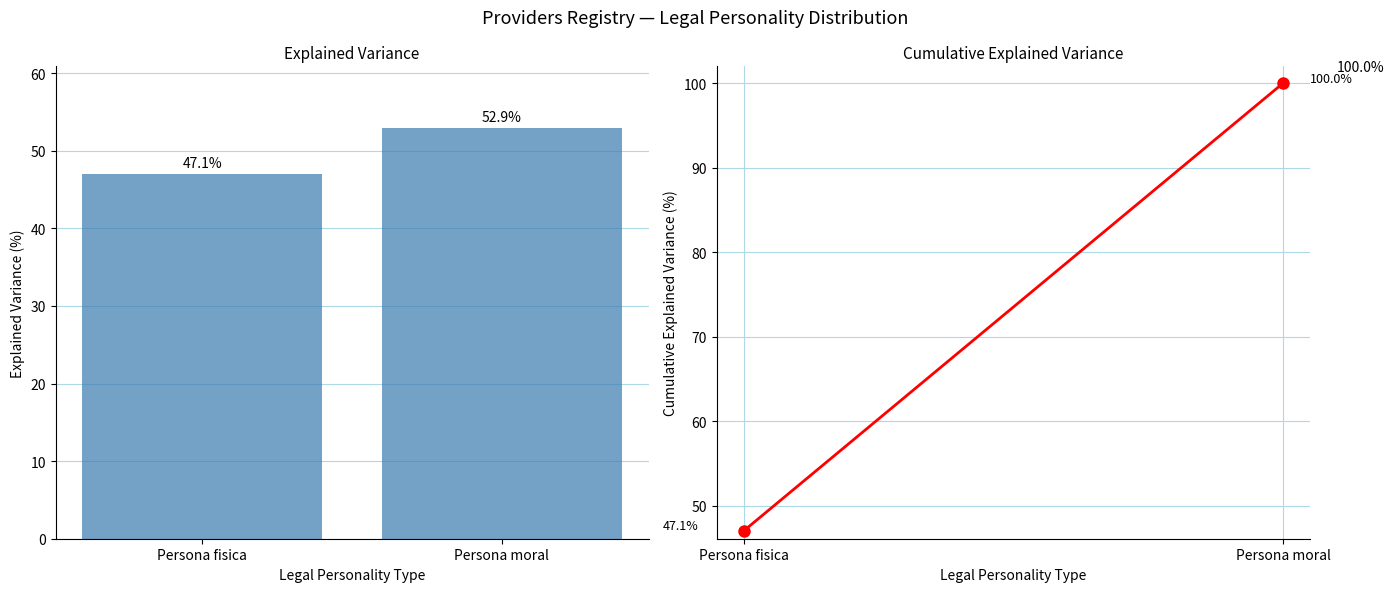

True or false: the data shows 30.3 at Persona moral.

False